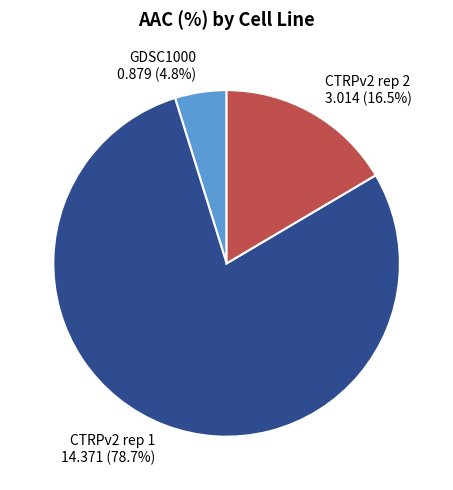

What portion of the pie excludes CTRPv2 rep 1?

21.3%